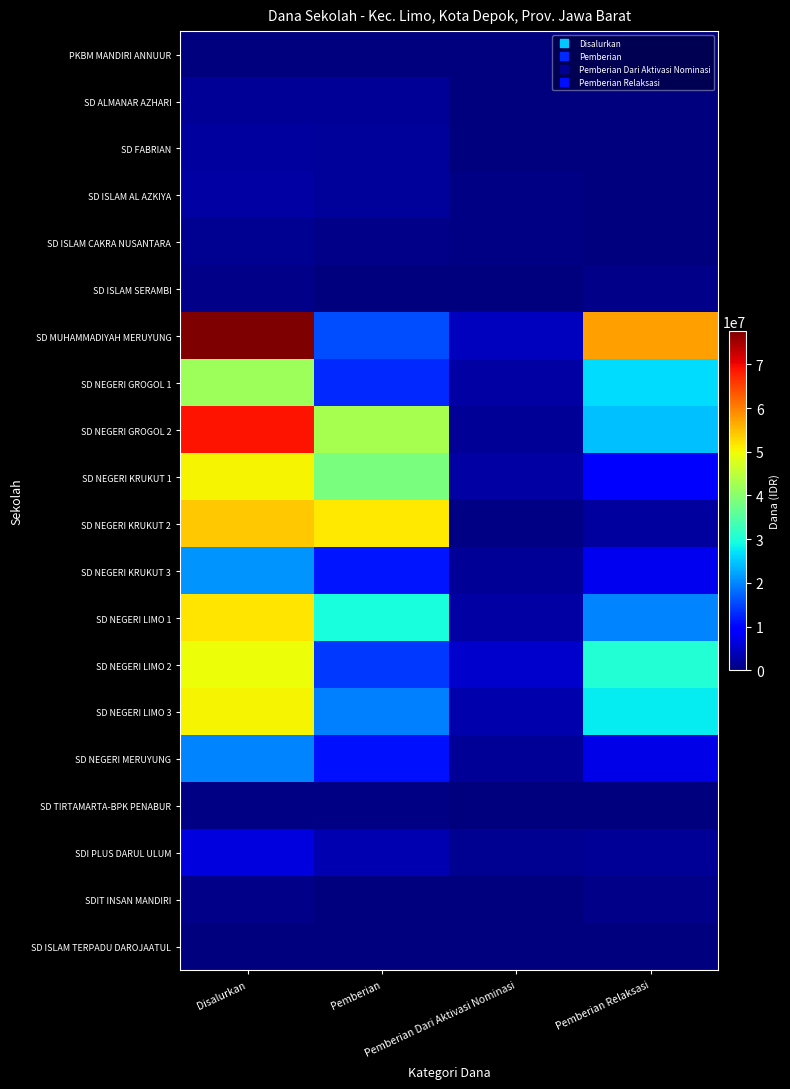

List the series in order of their peak value, highest first.

SD MUHAMMADIYAH MERUYUNG, SD NEGERI GROGOL 2, SD NEGERI KRUKUT 2, SD NEGERI LIMO 1, SD NEGERI KRUKUT 1, SD NEGERI LIMO 3, SD NEGERI LIMO 2, SD NEGERI GROGOL 1, SD NEGERI KRUKUT 3, SD NEGERI MERUYUNG, SDI PLUS DARUL ULUM, SD ISLAM AL AZKIYA, SD FABRIAN, SD ALMANAR AZHARI, SD ISLAM CAKRA NUSANTARA, SD ISLAM SERAMBI, SDIT INSAN MANDIRI, SD TIRTAMARTA-BPK PENABUR, PKBM MANDIRI ANNUUR, SD ISLAM TERPADU DAROJAATUL